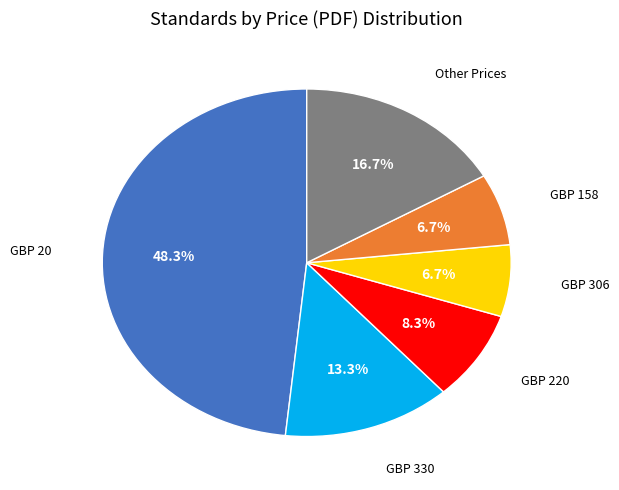

Is there a majority slice in this chart?

No